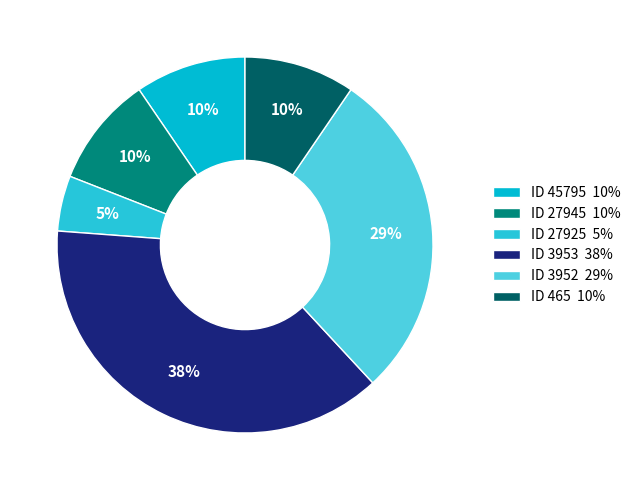

How many segments does this pie chart have?

6